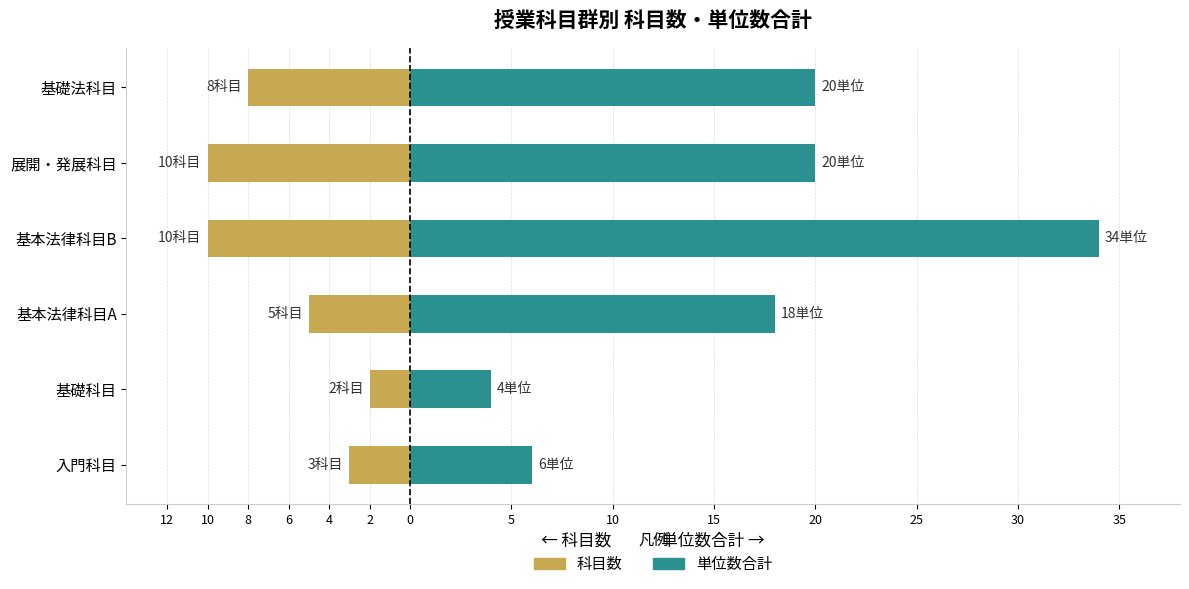

What is the approximate value of 単位数合計 at 基本法律科目A, to the nearest 10?

20